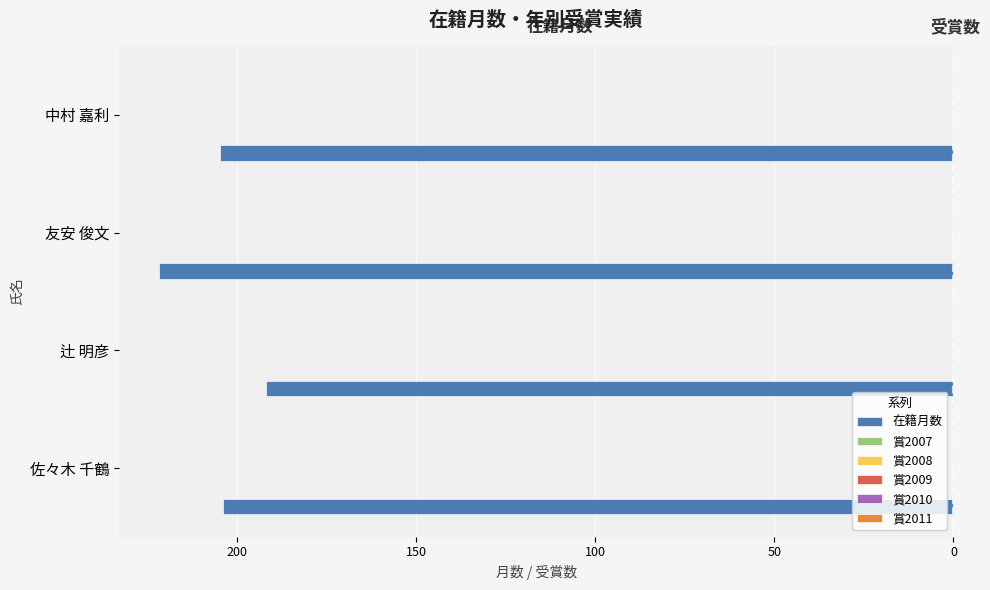

Count the number of data series in this chart.

6